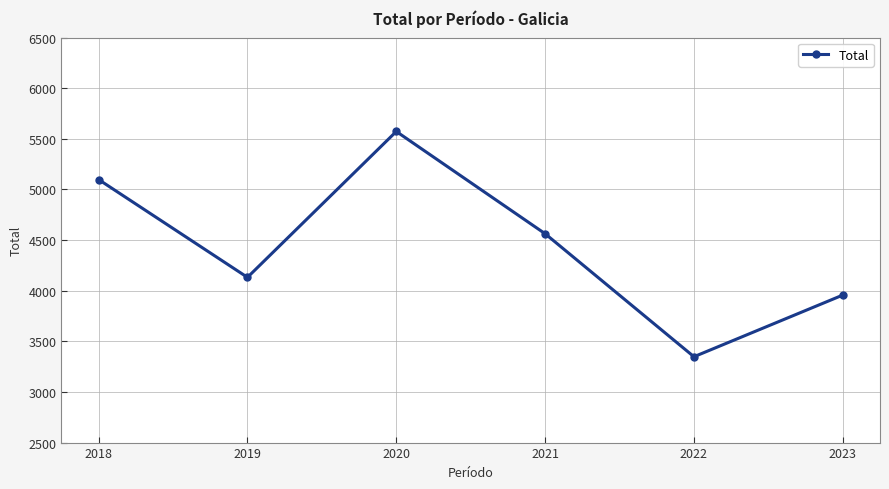

Reading left to right, list all the values displayed in this chart.

2018=5098	2019=4132	2020=5573	2021=4563	2022=3348	2023=3957